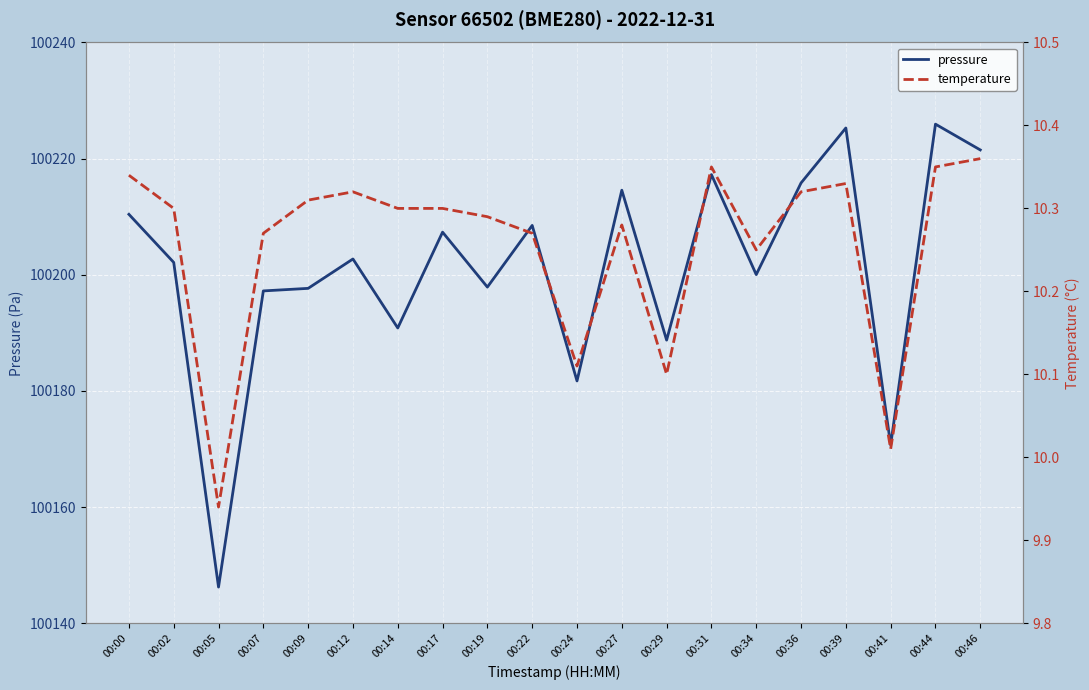

How many lines are shown in the chart?

2